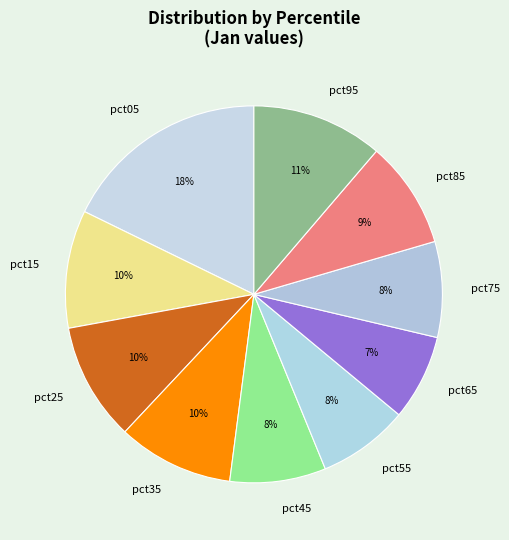

The pct75 slice represents 8% of the pie. True or false?

True